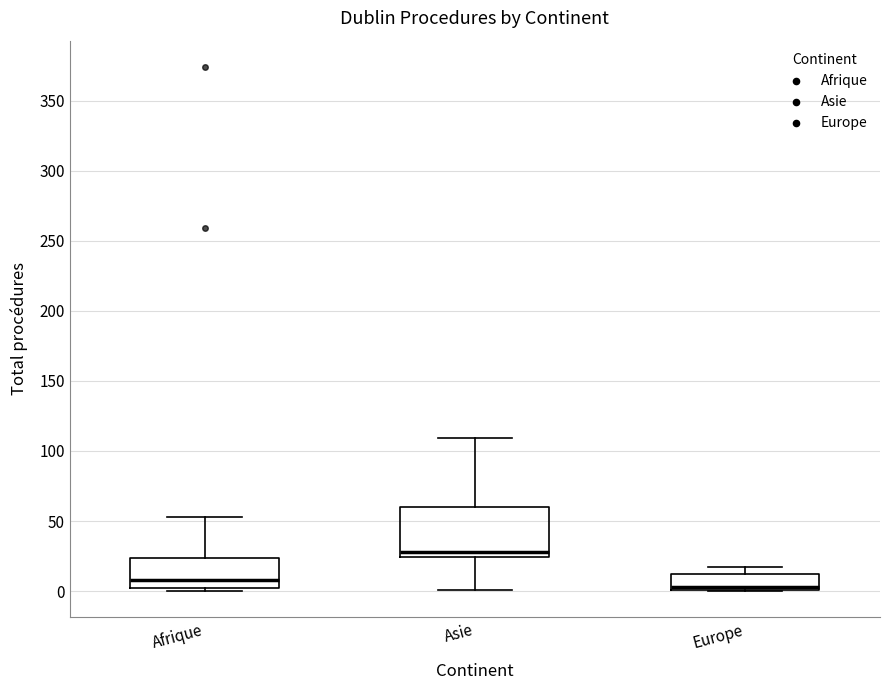

Which box's median line is the highest?

Asie